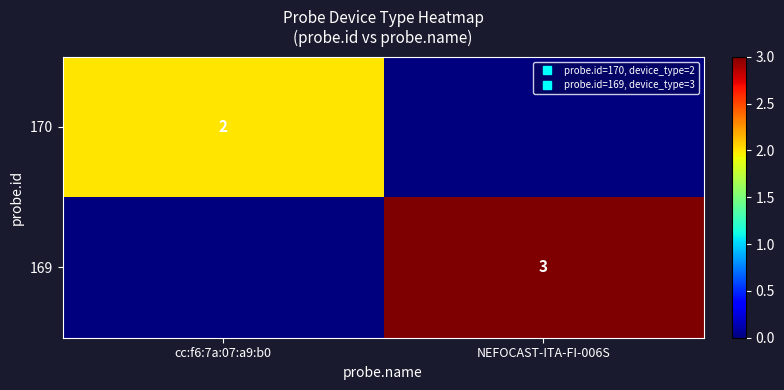

At how many categories does at least one series exceed 2?

1